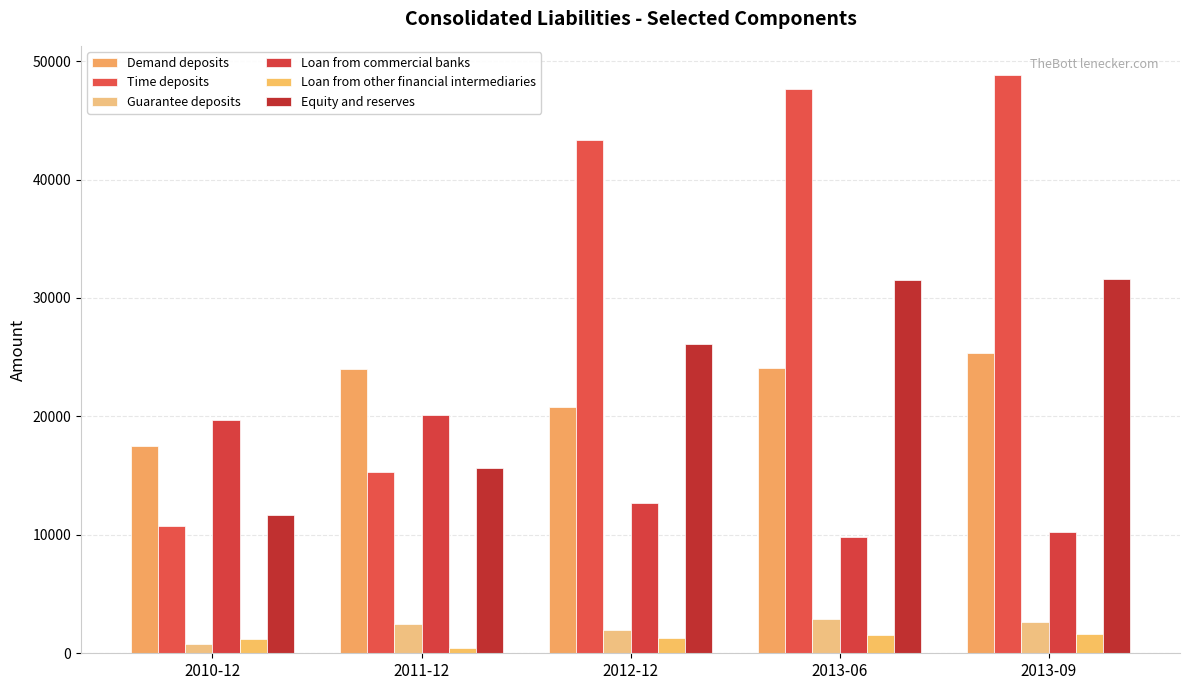

Which series changed the most between 2010-12 and 2013-09?

Time deposits